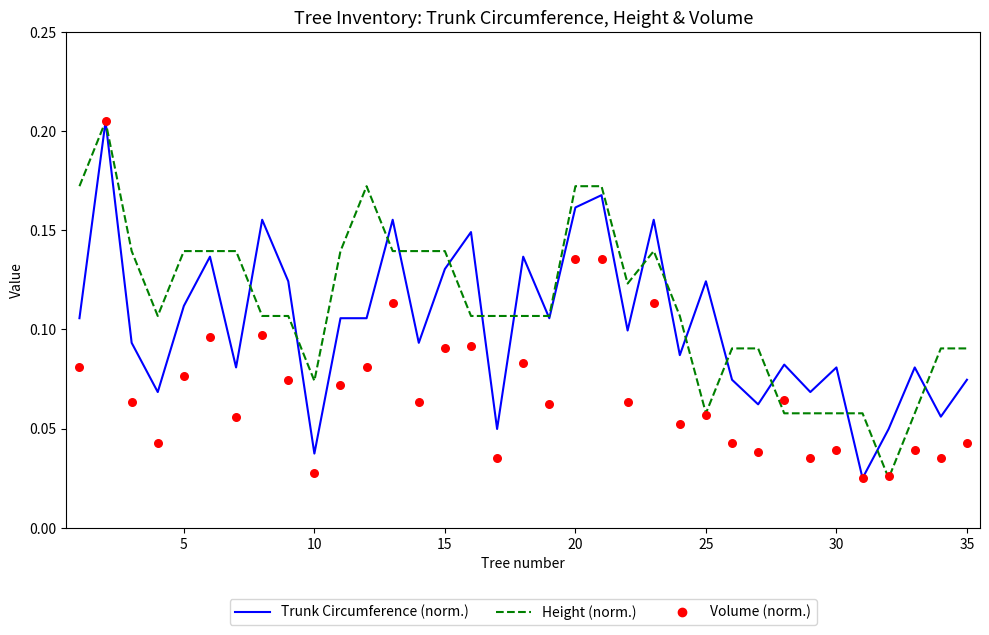

Which series contains the highest Y value?

Trunk Circumference (norm.)